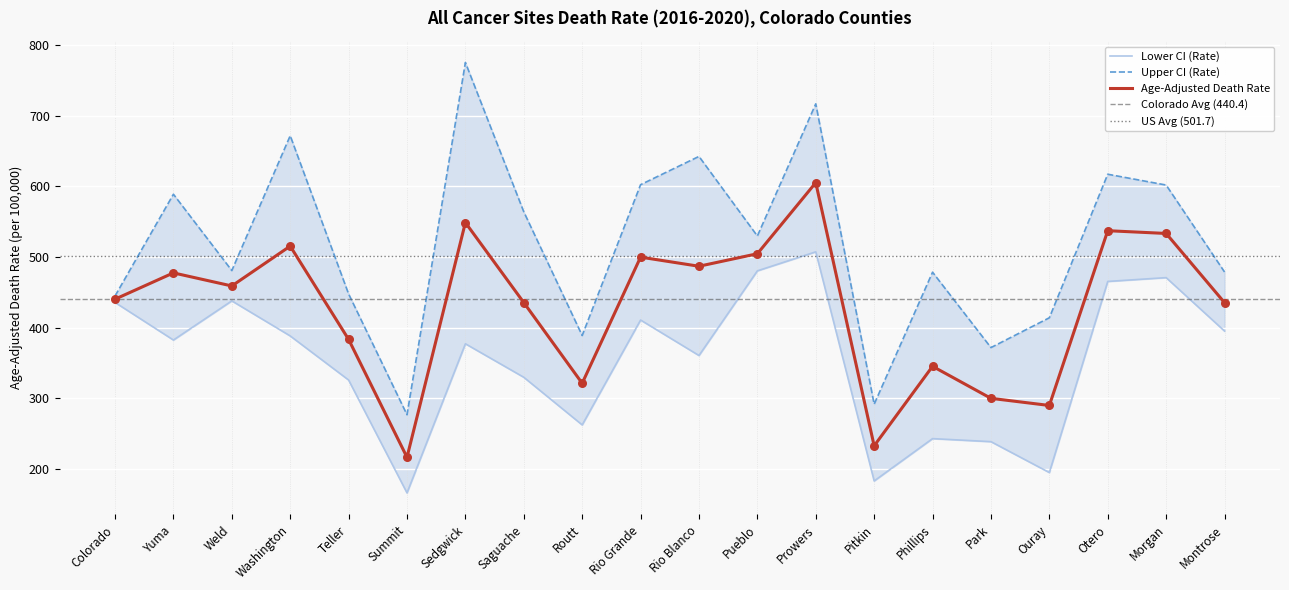

Which series reaches the maximum Y coordinate?

Upper CI (Rate)